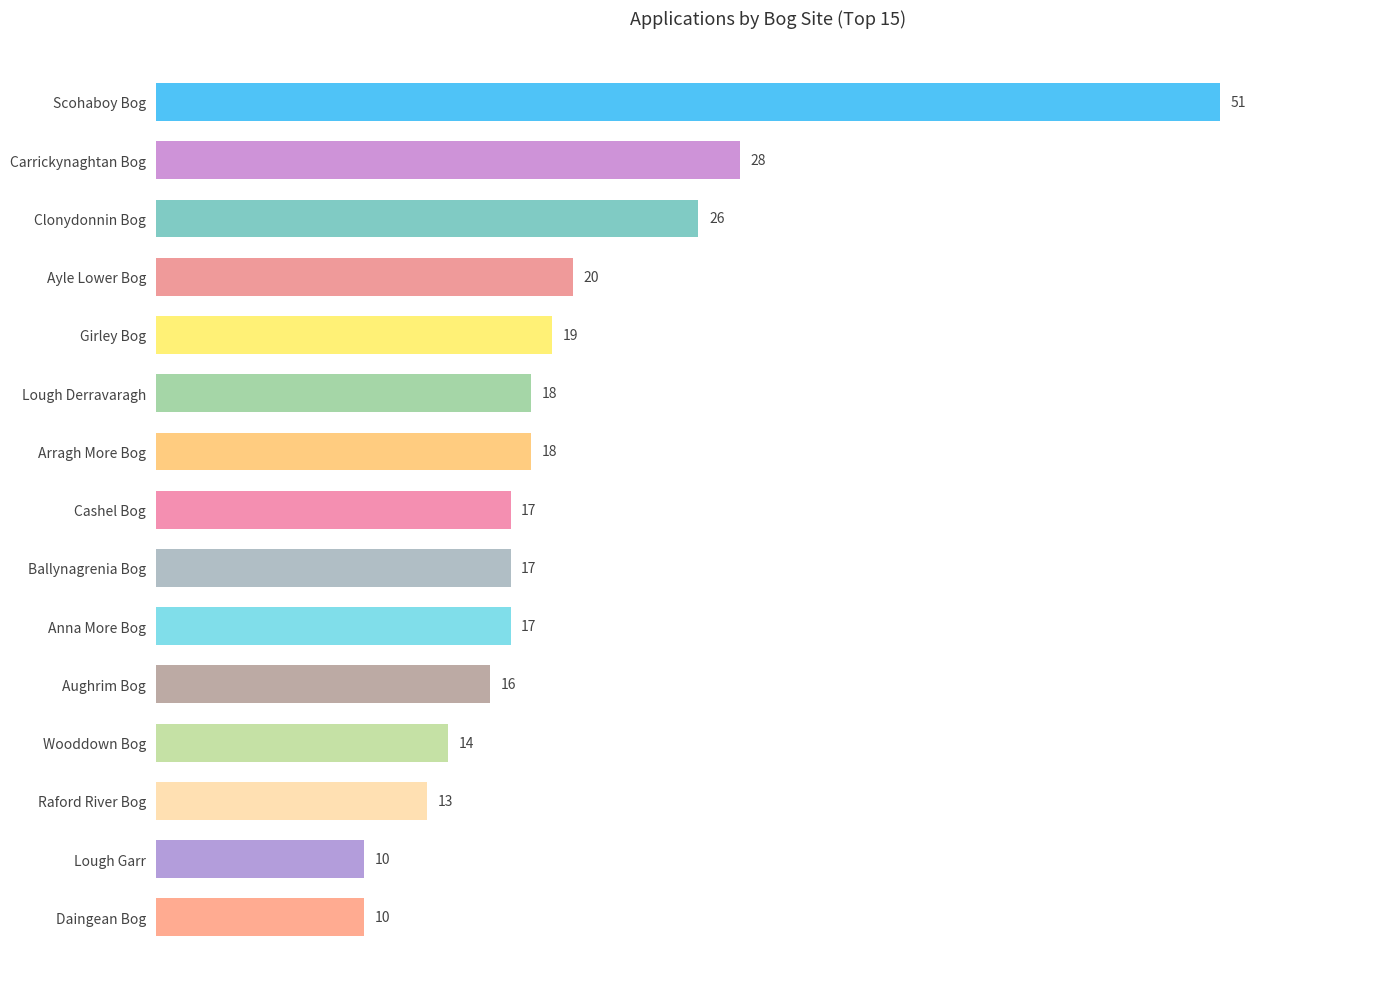

What is the smallest value displayed?

10